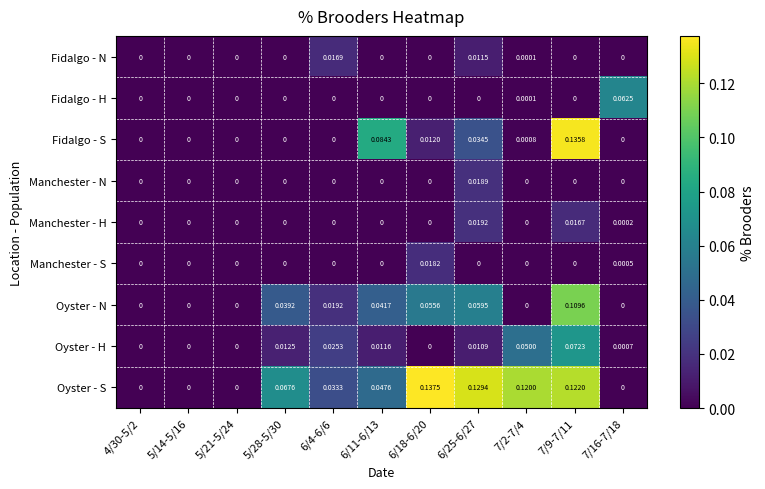

What is the total value across all series at 7/2-7/4?

0.2